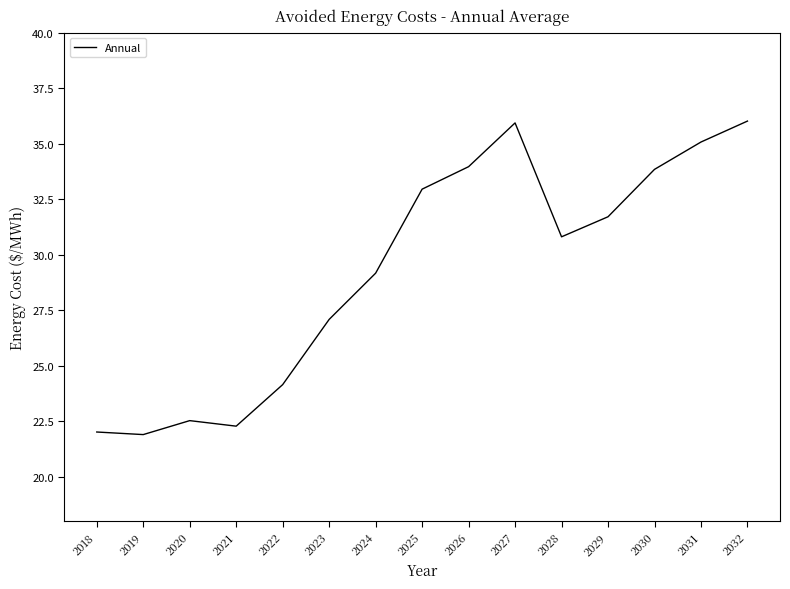

What is the ratio of the value at 2025 to the value at 2021?

1.5